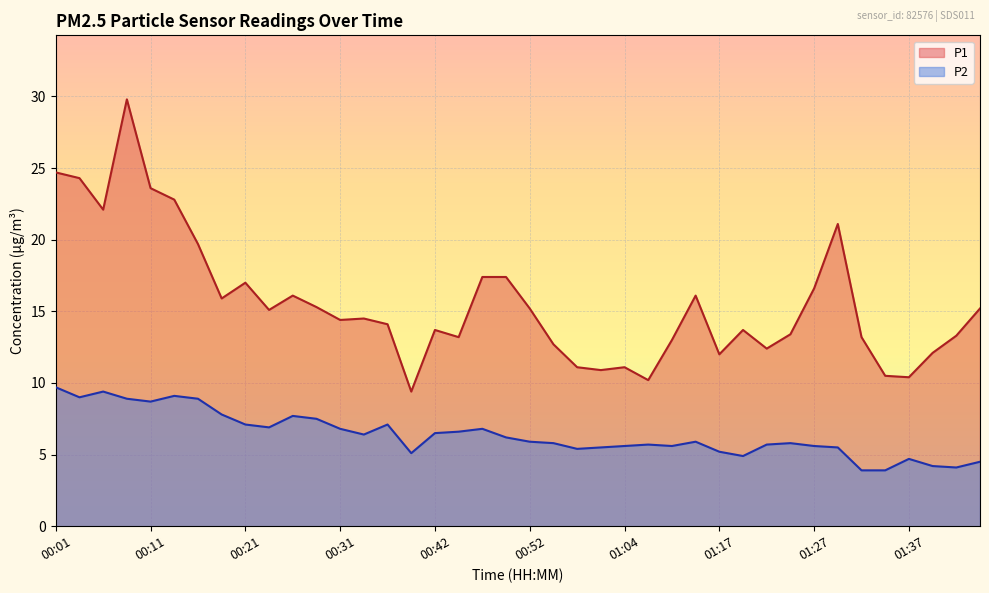

What is the sum of the P2 values at 00:42 and 00:21?

13.6